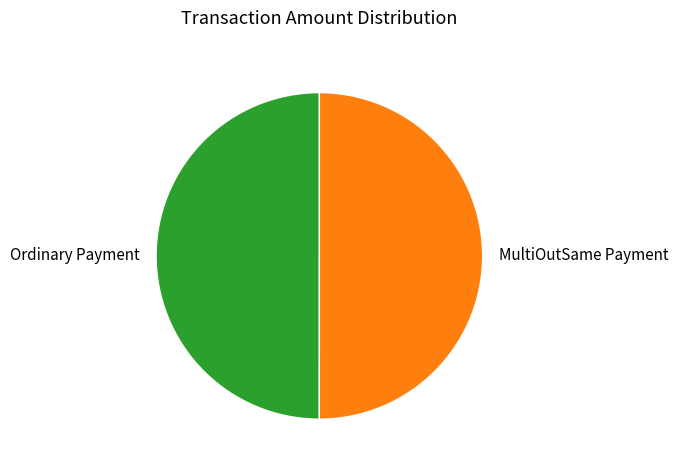

Do MultiOutSame Payment and Ordinary Payment together represent more than half of the pie?

Yes